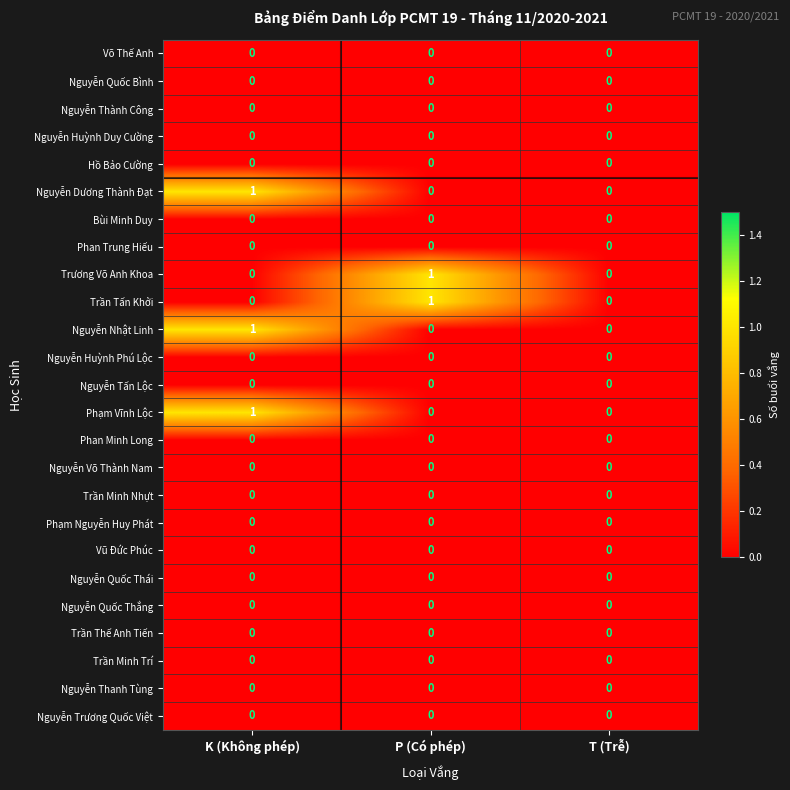

At which category is the sum across all series the highest?

K (Không phép)